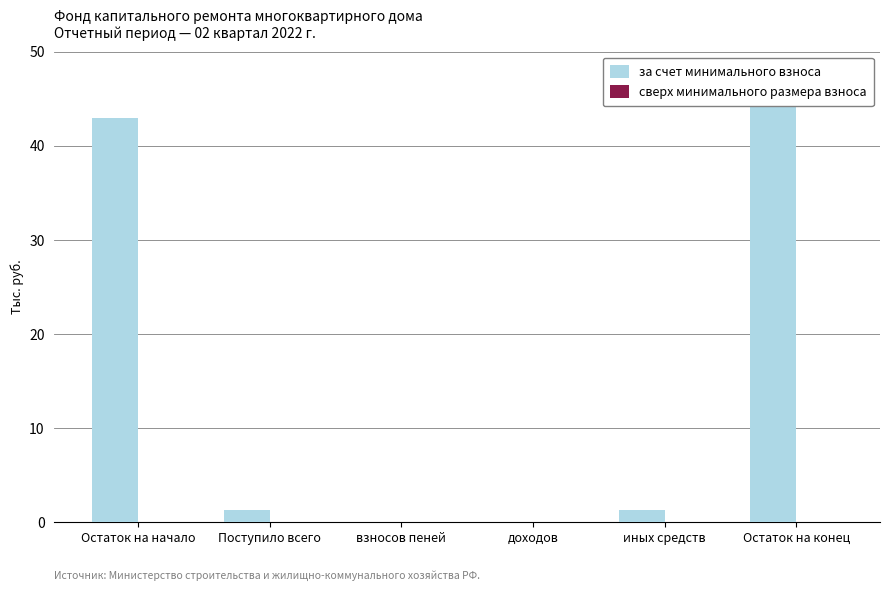

Between иных средств and доходов, which is larger?

иных средств